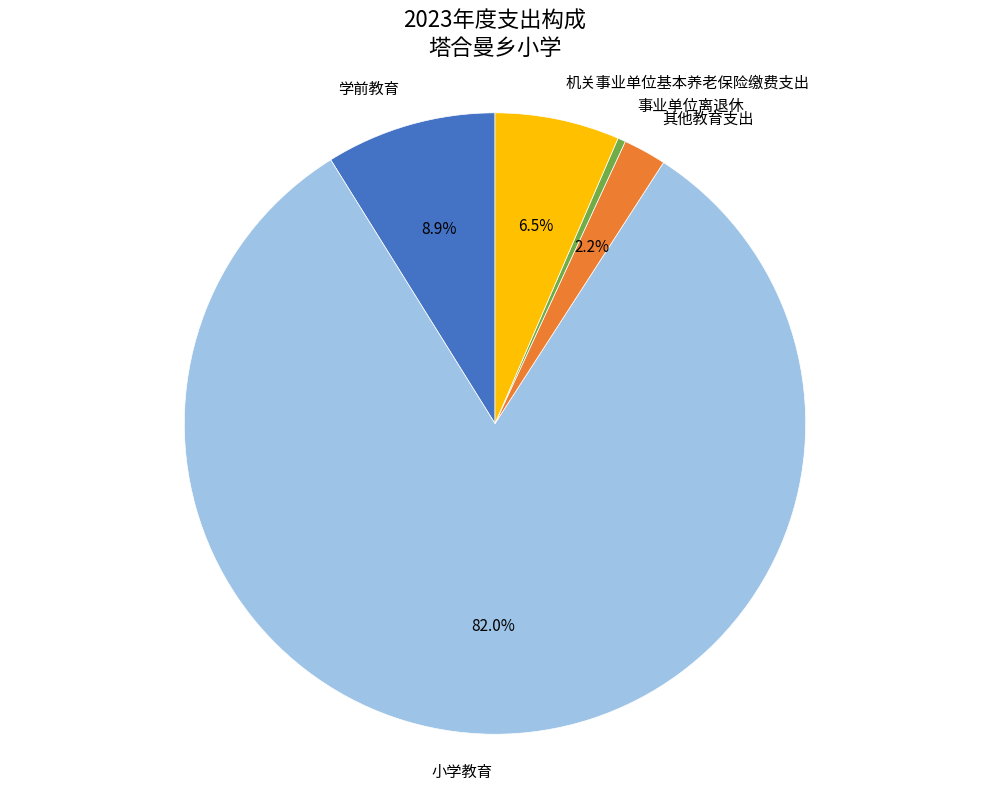

The 机关事业单位基本养老保险缴费支出 slice represents 1% of the pie. True or false?

False